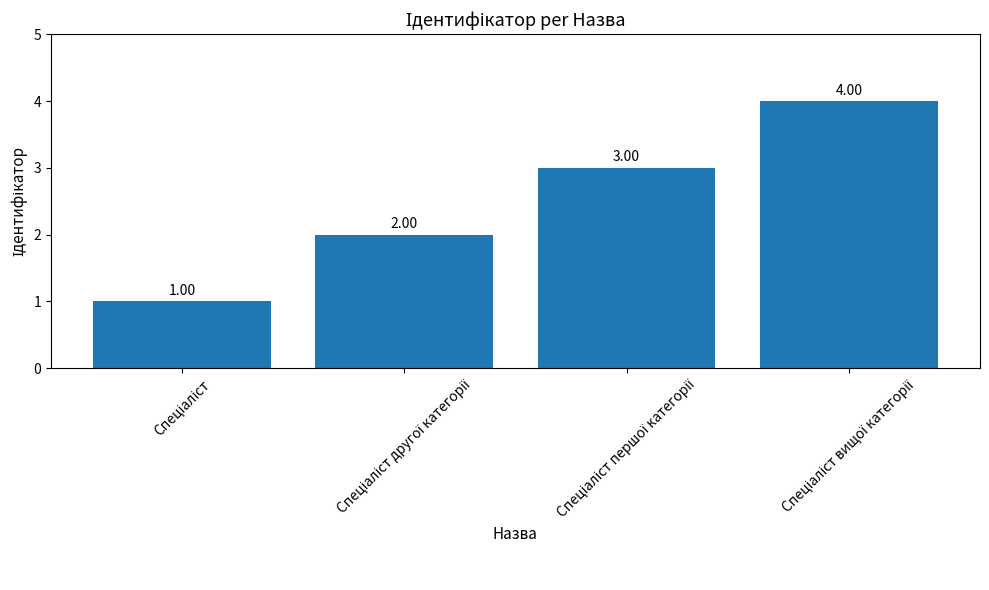

What is the difference between the maximum and minimum values?

3